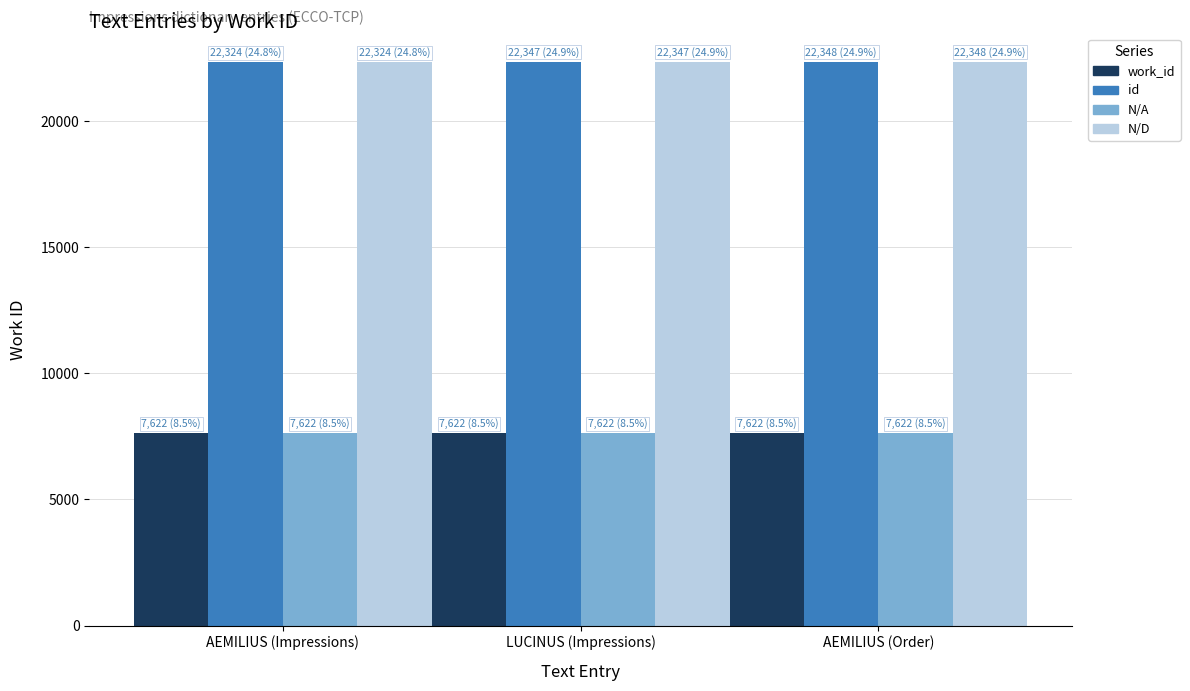

How many series are shown in this chart?

4